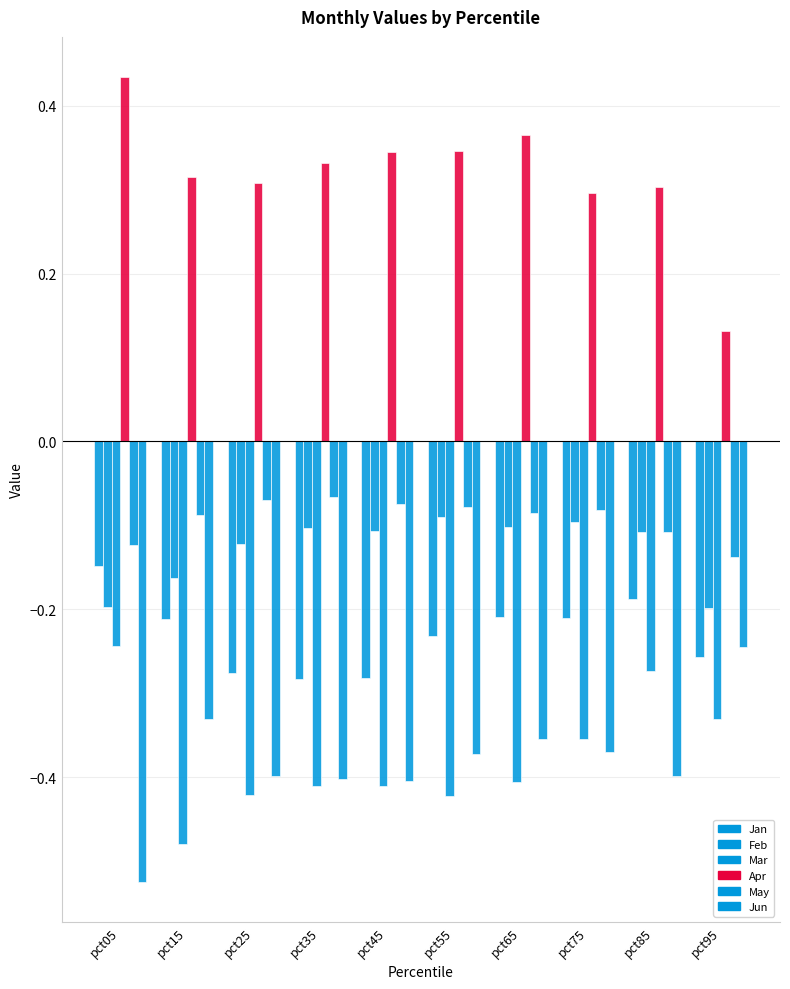

Reading left to right, extract all data points from this chart.

Jan: -0.1	-0.2	-0.3	-0.3	-0.3	-0.2	-0.2	-0.2	-0.2	-0.3
Feb: -0.2	-0.2	-0.1	-0.1	-0.1	-0.1	-0.1	-0.1	-0.1	-0.2
Mar: -0.2	-0.5	-0.4	-0.4	-0.4	-0.4	-0.4	-0.4	-0.3	-0.3
Apr: 0.4	0.3	0.3	0.3	0.3	0.3	0.4	0.3	0.3	0.1
May: -0.1	-0.1	-0.1	-0.1	-0.1	-0.1	-0.1	-0.1	-0.1	-0.1
Jun: -0.5	-0.3	-0.4	-0.4	-0.4	-0.4	-0.4	-0.4	-0.4	-0.2